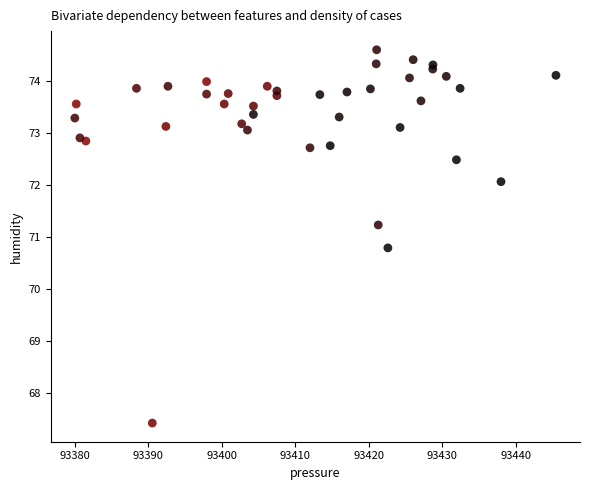

What is the range of Y values (max minus min)?

7.2